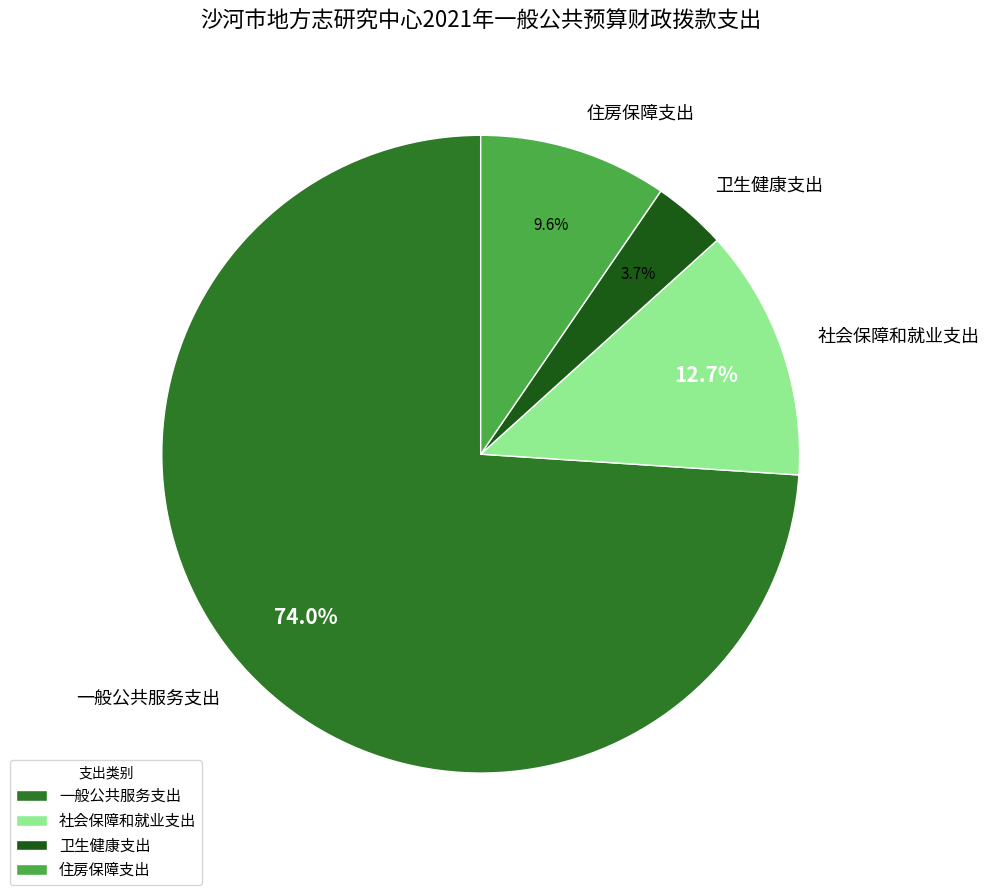

Is there a majority slice in this chart?

Yes